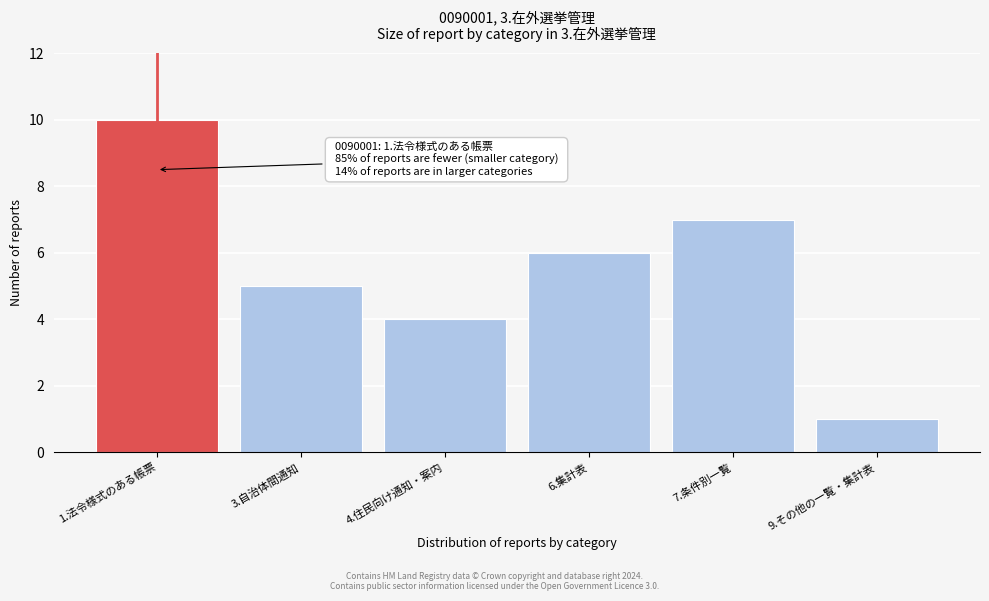

Reading left to right, transcribe all the data shown in this chart.

1.法令様式のある帳票=10	3.自治体間通知=5	4.住民向け通知・案内=4	6.集計表=6	7.条件別一覧=7	9.その他の一覧・集計表=1